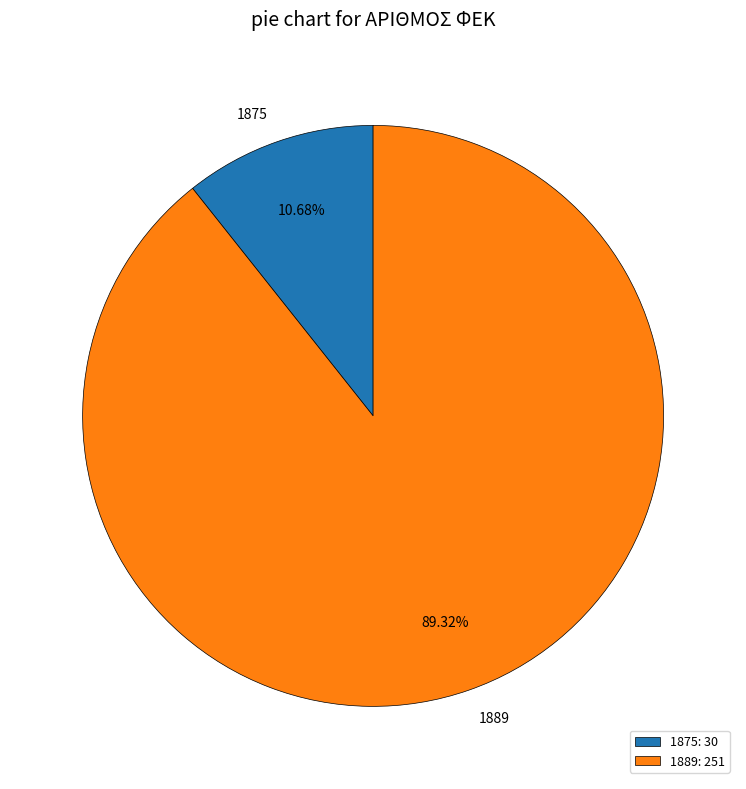

The 1889 slice represents 77% of the pie. True or false?

False